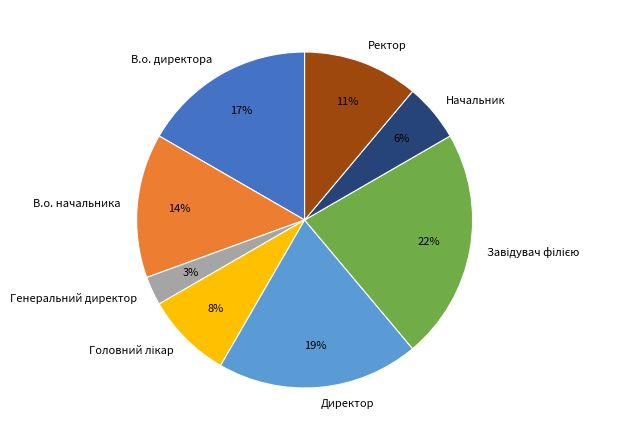

To the nearest percent, what percentage of the pie is В.о. начальника?

14%